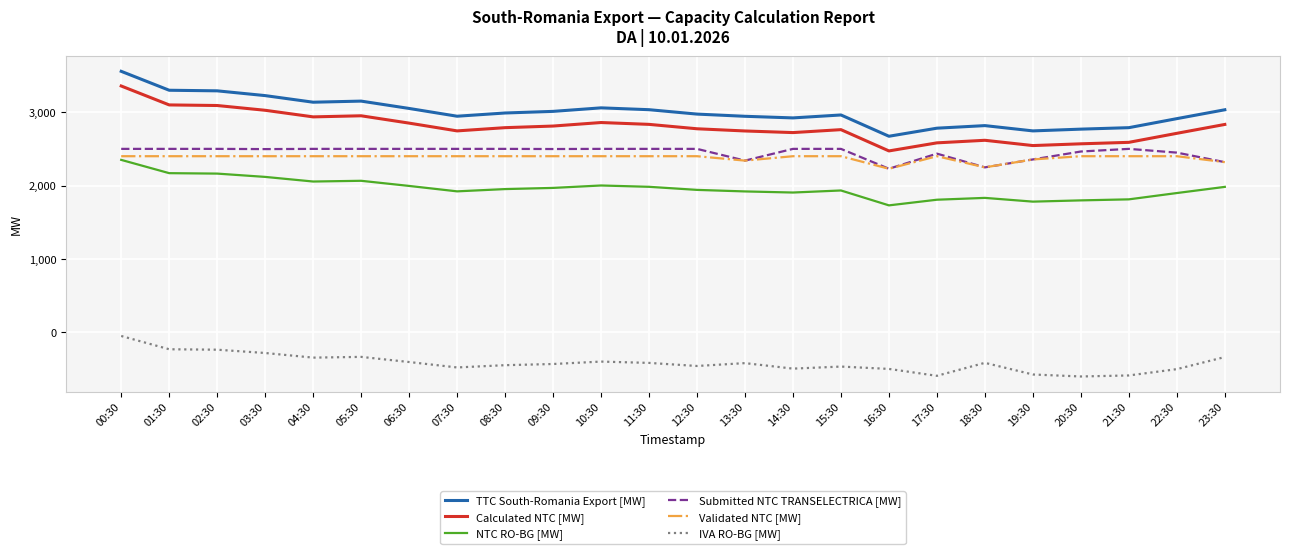

True or false: Submitted NTC TRANSELECTRICA [MW] and TTC South-Romania Export [MW] cross at least once.

False